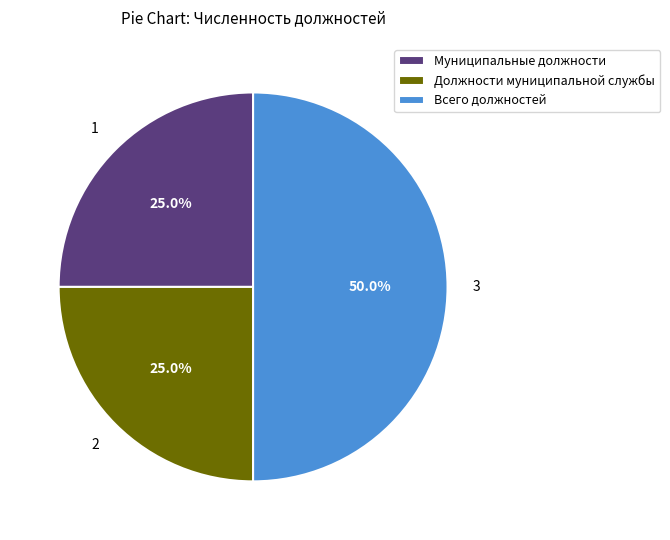

The Должности муниципальной службы slice represents 25% of the pie. True or false?

True